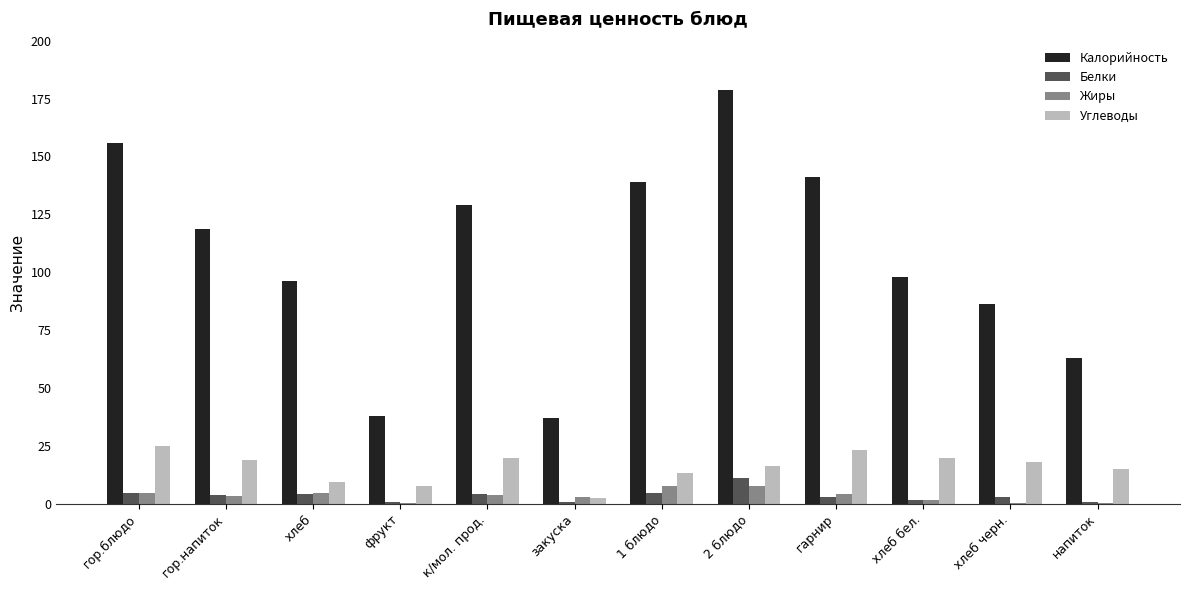

Count the number of categories in the chart.

12